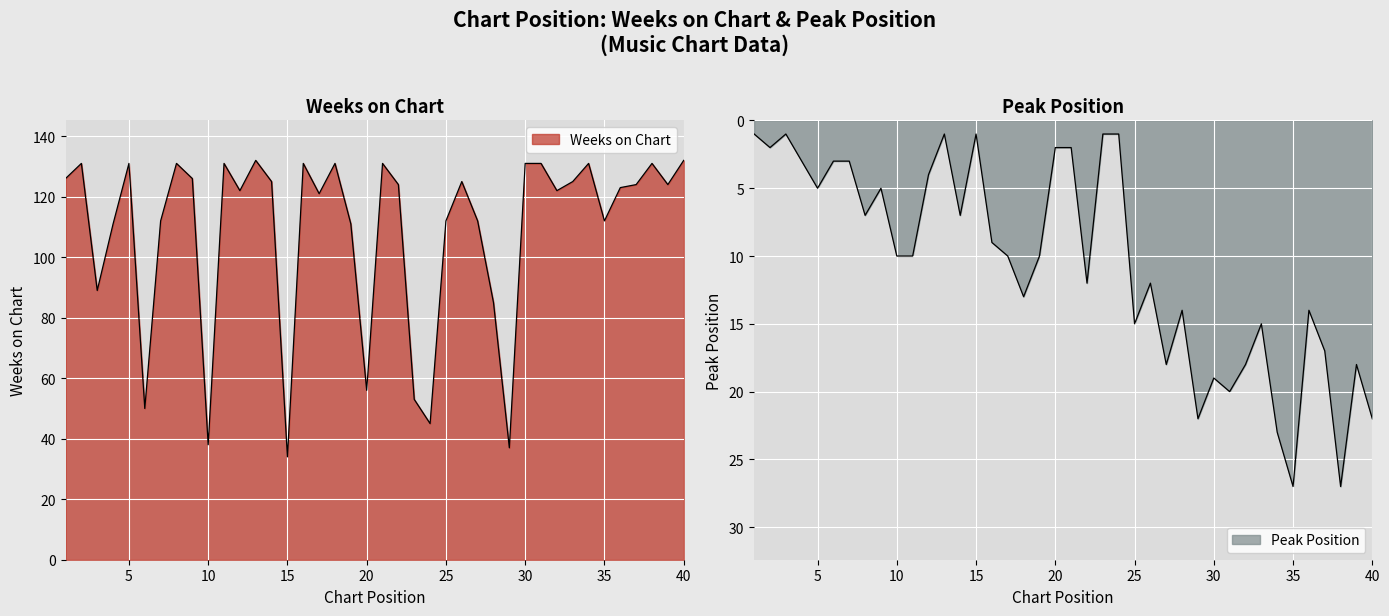

True or false: Peak Position has a value of 19 at 30.

True